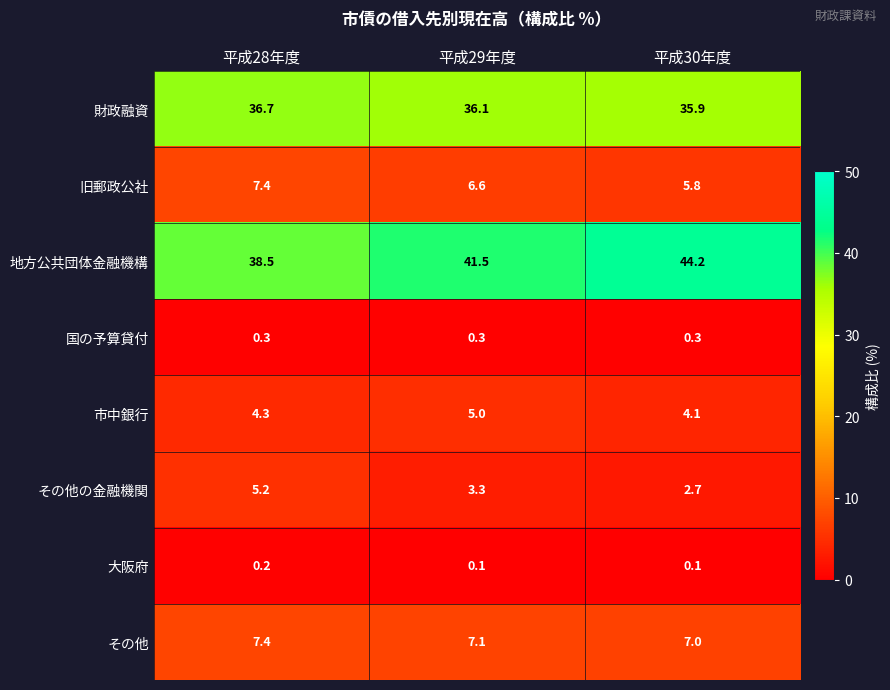

What is the difference between the maximum and second lowest values in the 財政融資 series?

0.6